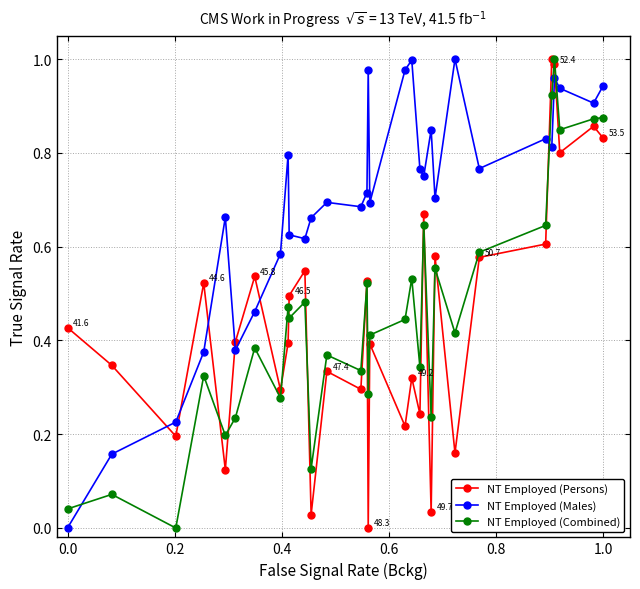

In NT Employed (Persons), how many points are lower than both neighbors (excluding endpoints)?

11